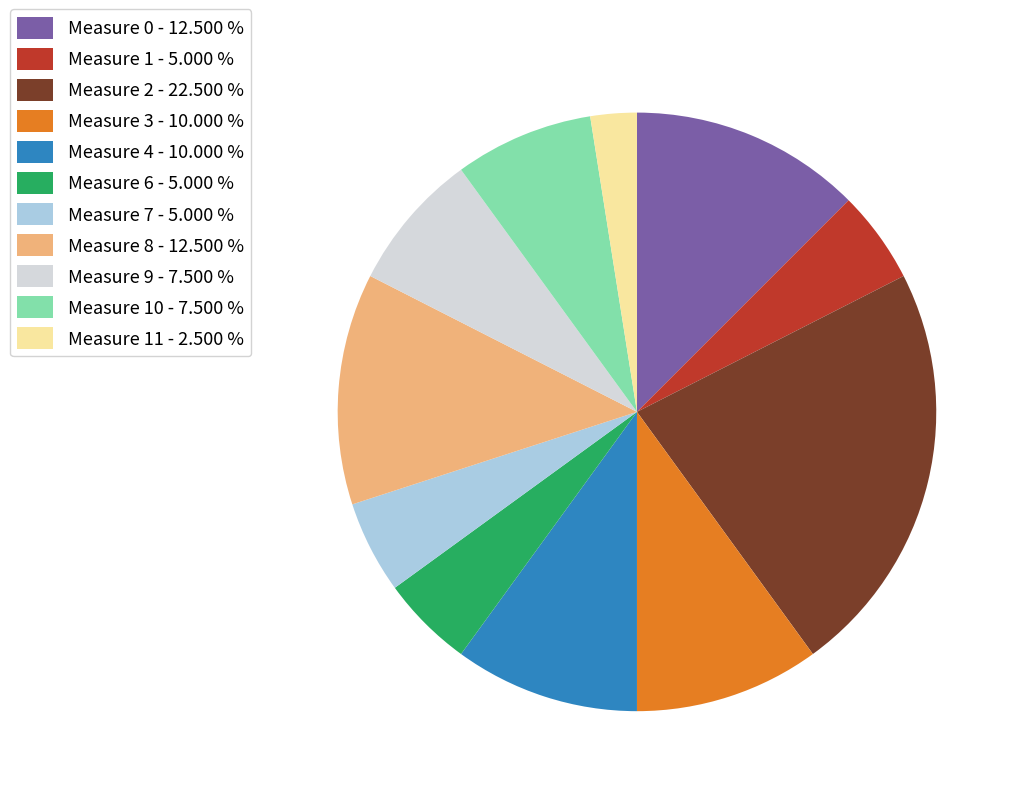

Does any single category account for the majority?

No